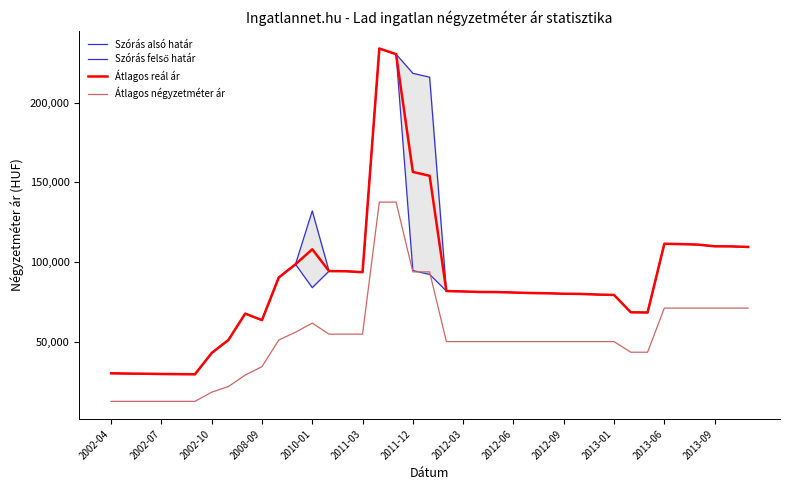

What is the difference between the second highest and second lowest values in the Átlagos négyzetméter ár series?

125000